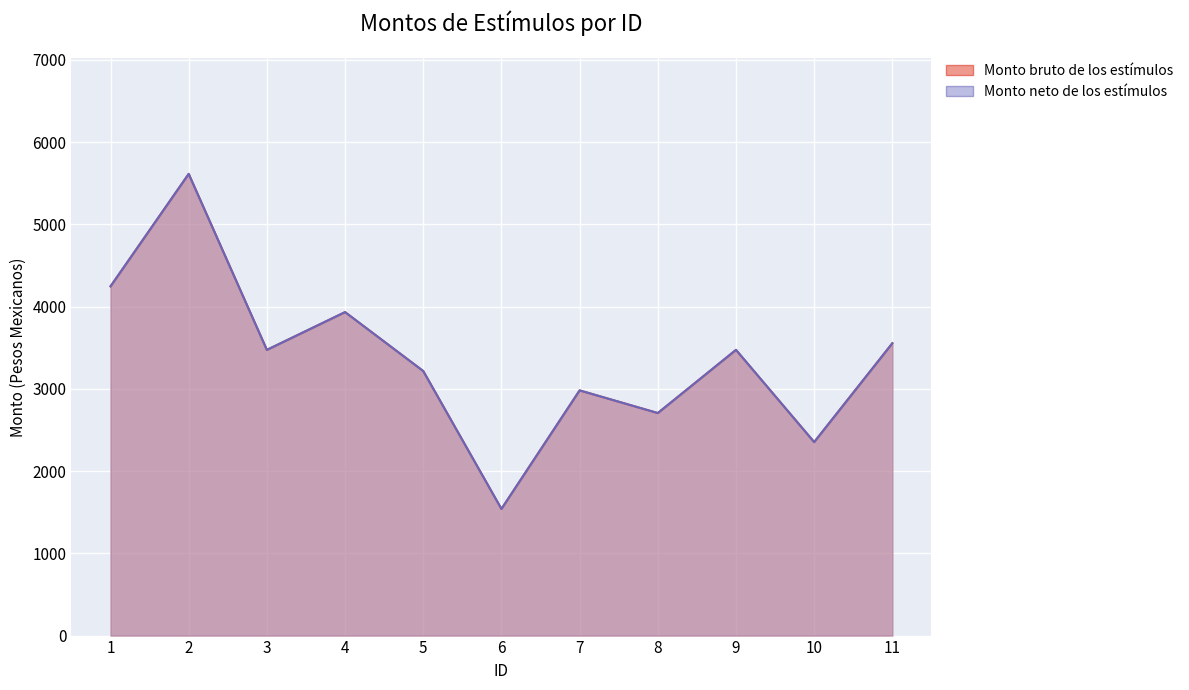

The Monto neto de los estímulos series shows 3277.1 at 2. True or false?

False